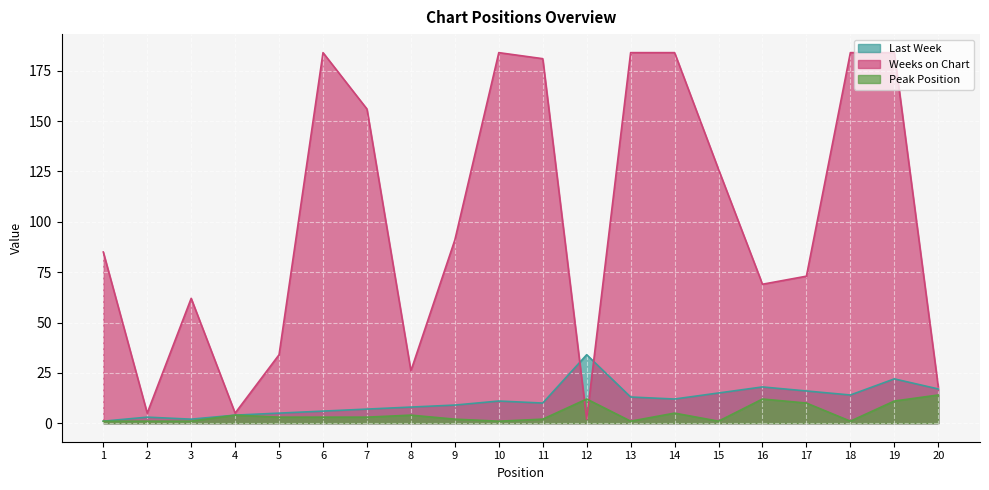

Which label corresponds to the largest value in the chart?

6